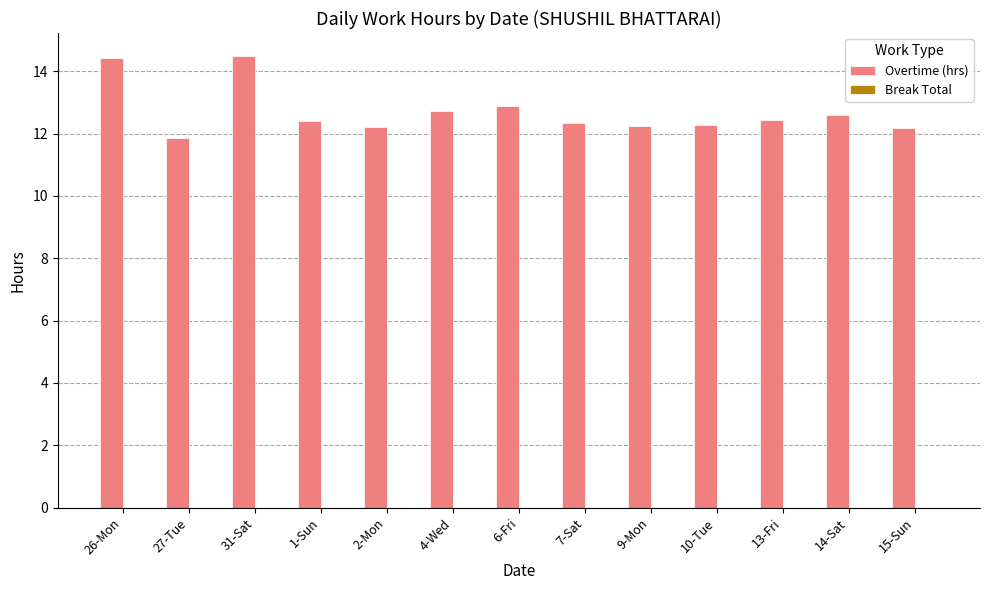

What is the sum of the values at 14-Sat and 7-Sat?

24.9